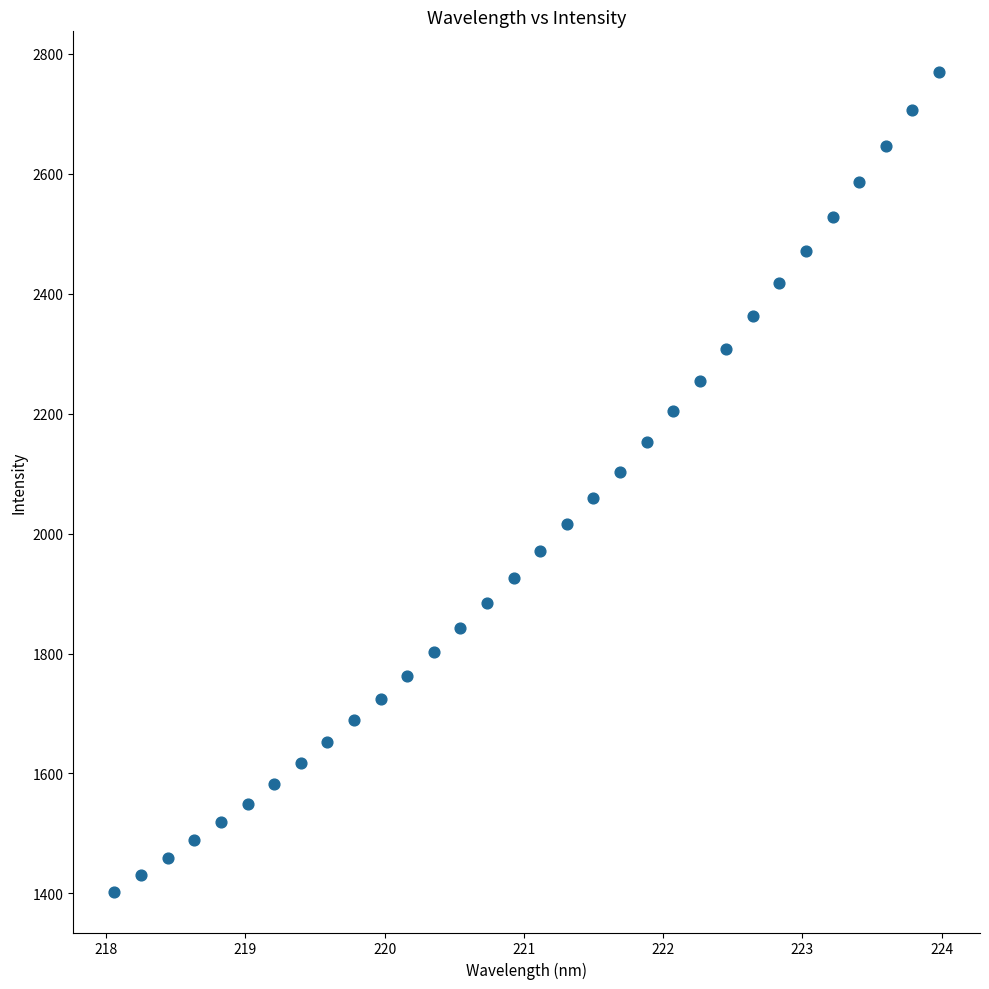

What is the range of Y values (max minus min)?

1366.4